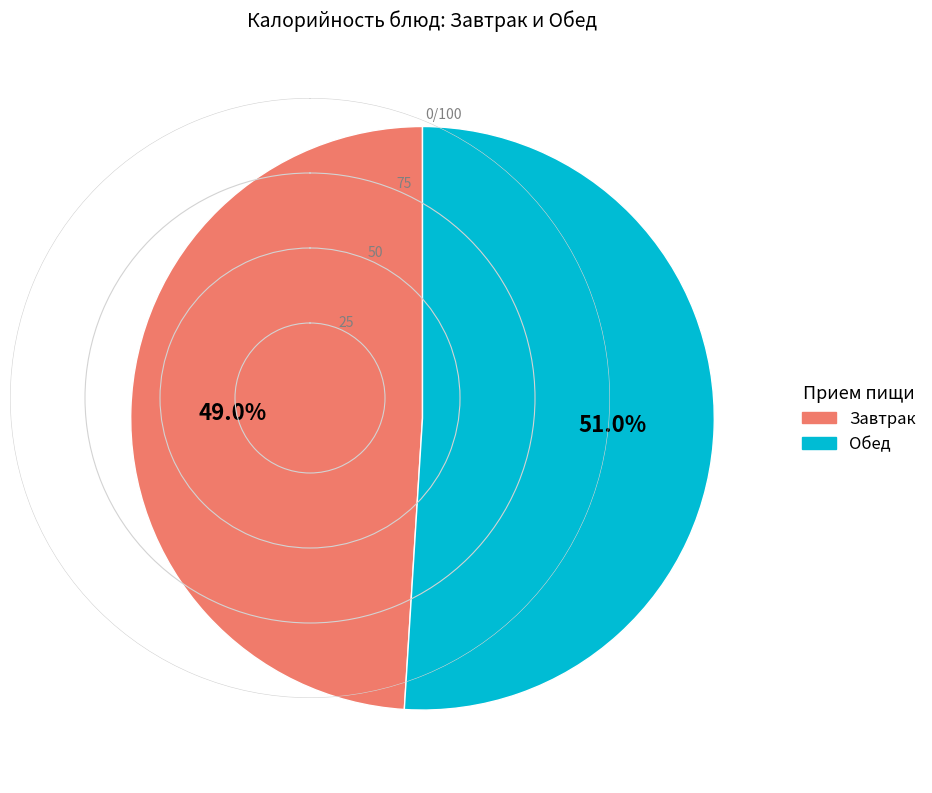

Does any single category account for the majority?

Yes